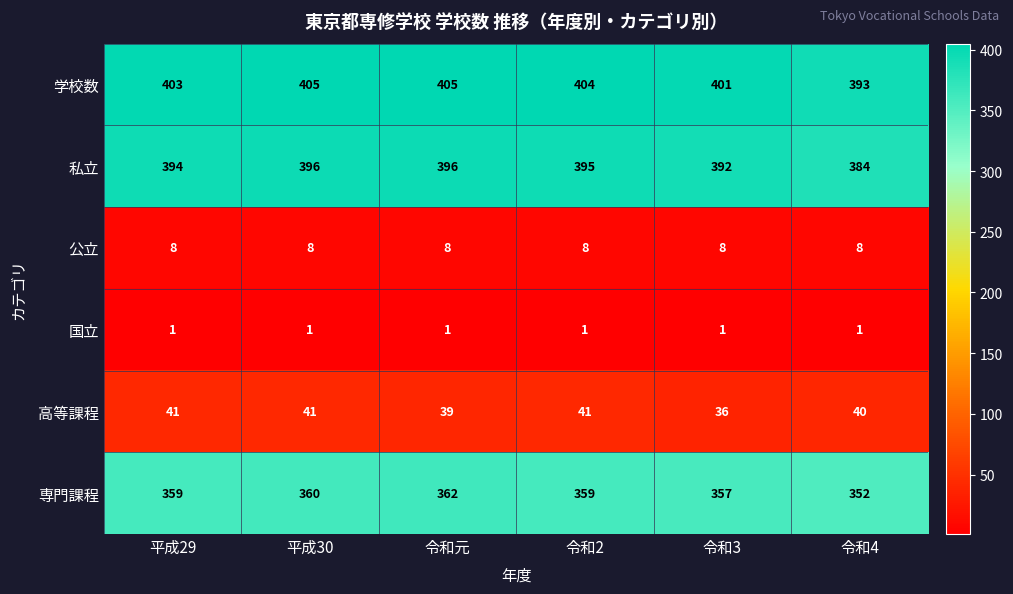

The value of 私立 at 平成30 is 213. True or false?

False